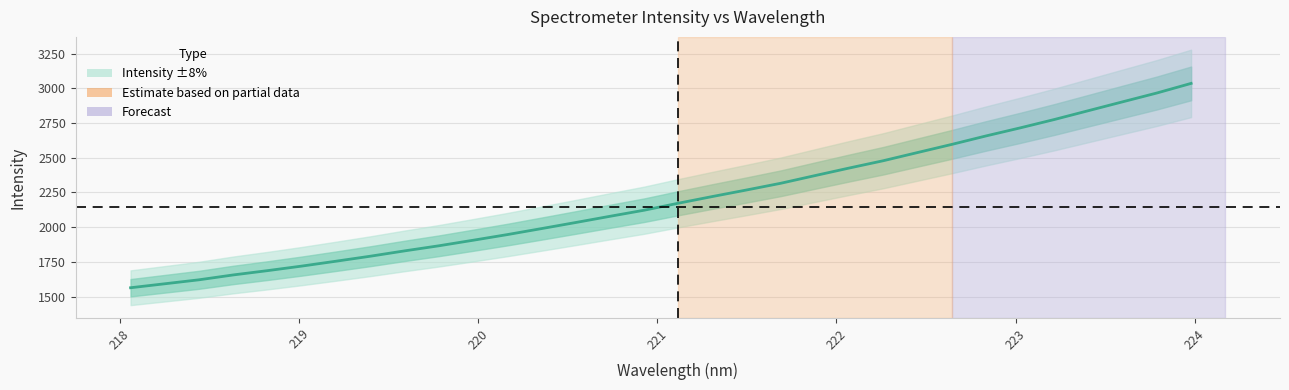

Does the chart display data point markers on the line(s)?

No